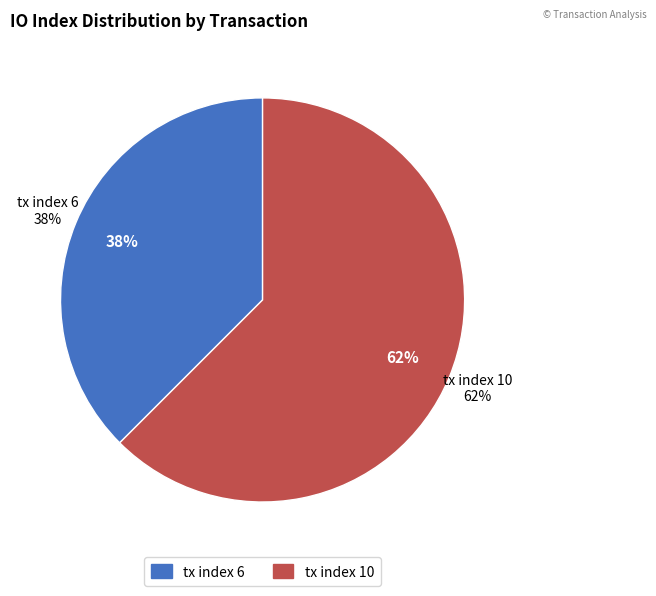

Does tx index 10 account for over 50% of the chart?

Yes